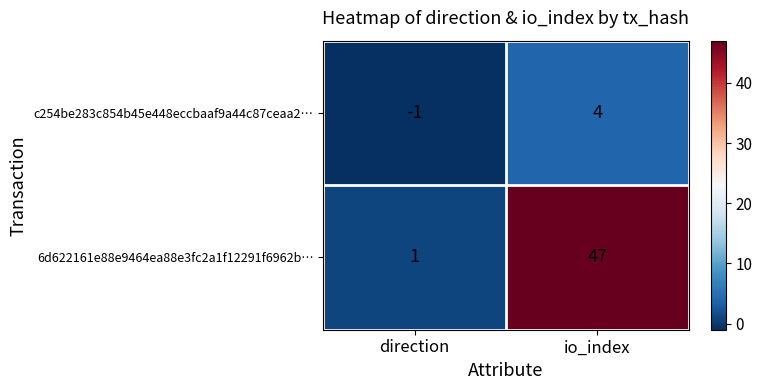

Reading left to right, transcribe all the data shown in this chart.

c254be283c854b45e448eccbaaf9a44c87ceaa2…: -1	4
6d622161e88e9464ea88e3fc2a1f12291f6962b…: 1	47